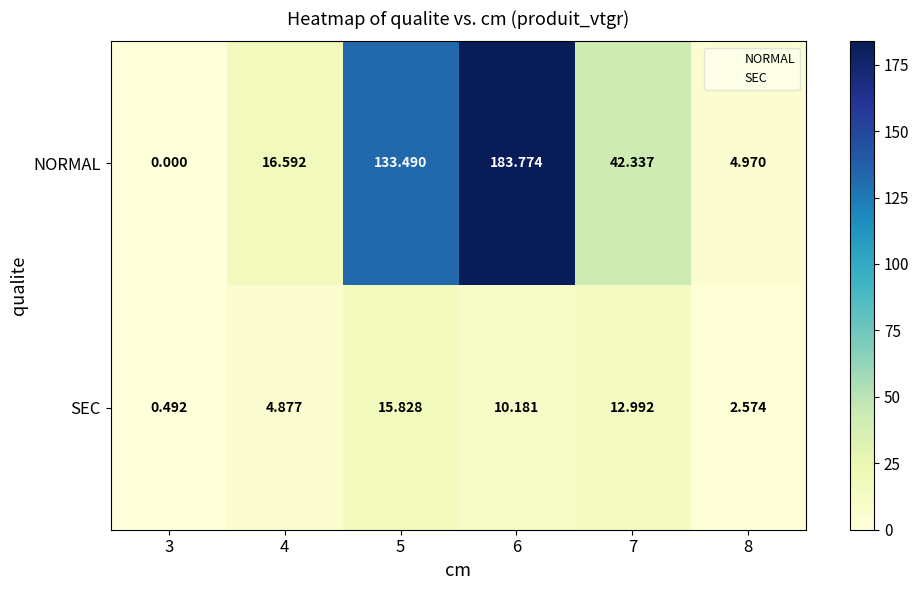

How many series are shown in this chart?

2